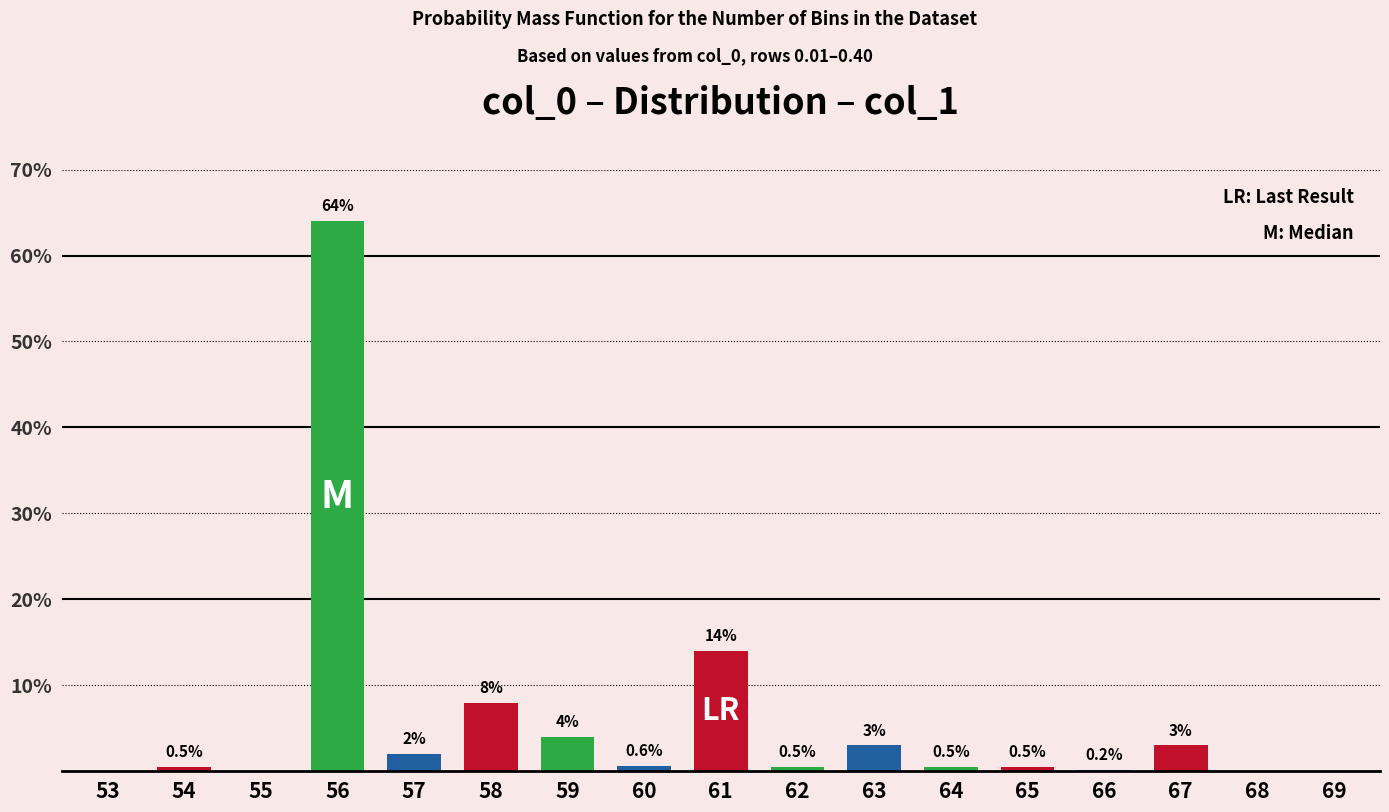

Reading left to right, extract all data points from this chart.

53=0.0	54=0.5	55=0.0	56=64.0	57=2.0	58=8.0	59=4.0	60=0.6	61=14.0	62=0.5	63=3.0	64=0.5	65=0.5	66=0.2	67=3.0	68=0.0	69=0.0